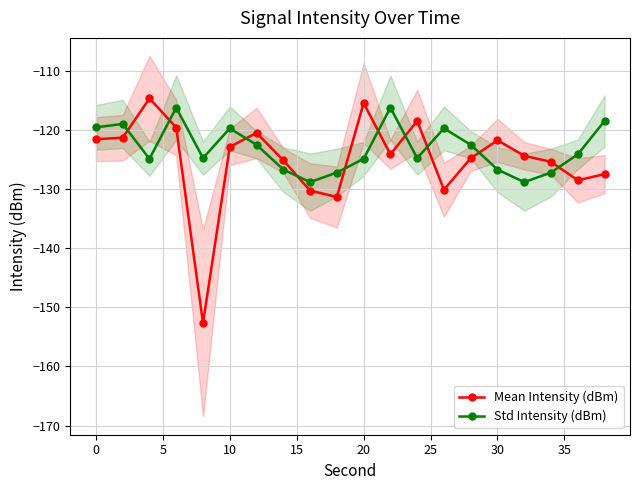

What is the greatest value displayed?

-114.7